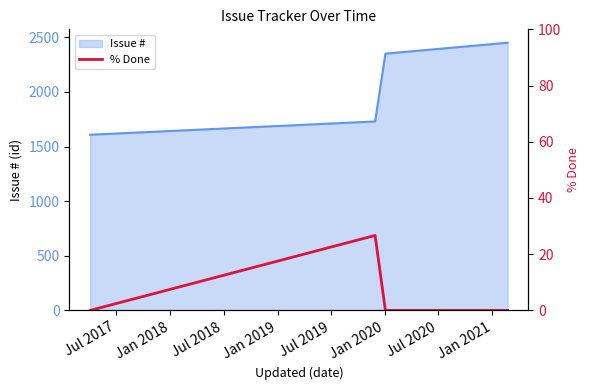

True or false: there are more than 0 points higher than both neighbors.

True